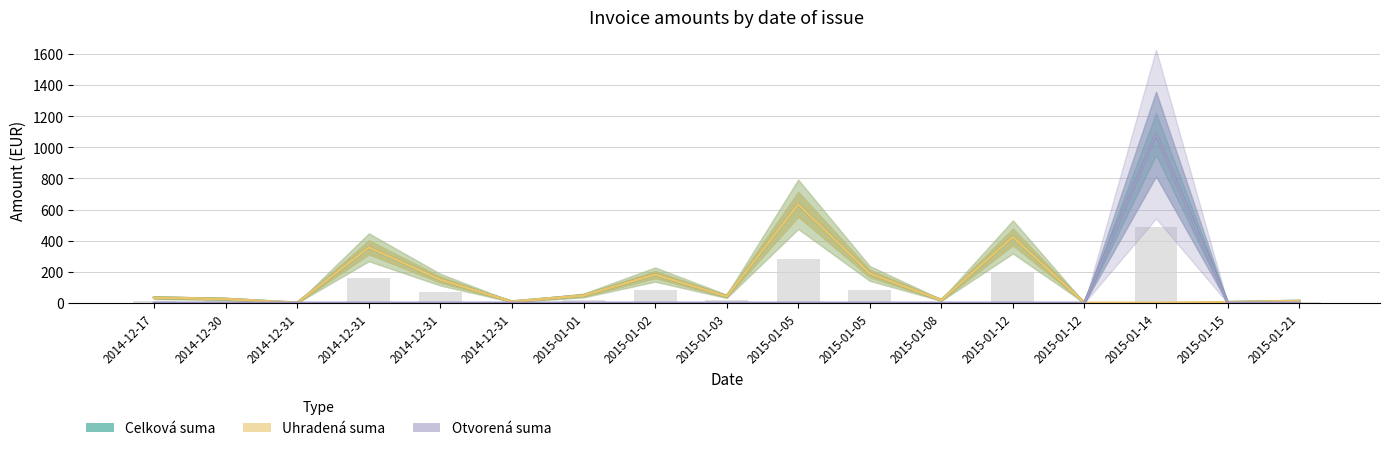

What is the average value of the Celková suma series?

188.9